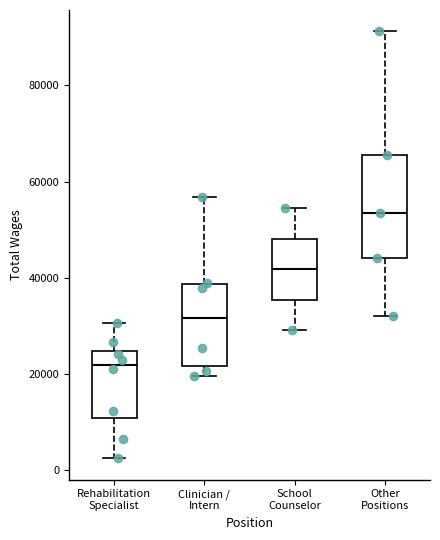

Reading left to right, read every box against the y-axis: the position of its median line, the range the box covers, and the ends of its whiskers. The values are not printed on the chart, so give them approximately, as read against the axis.

Rehabilitation Specialist: median 22000, box 10000 to 24000, whiskers 2000 to 30000
Clinician / Intern: median 32000, box 22000 to 38000, whiskers 20000 to 56000
School Counselor: median 42000, box 36000 to 48000, whiskers 30000 to 54000
Other Positions: median 54000, box 44000 to 66000, whiskers 32000 to 92000